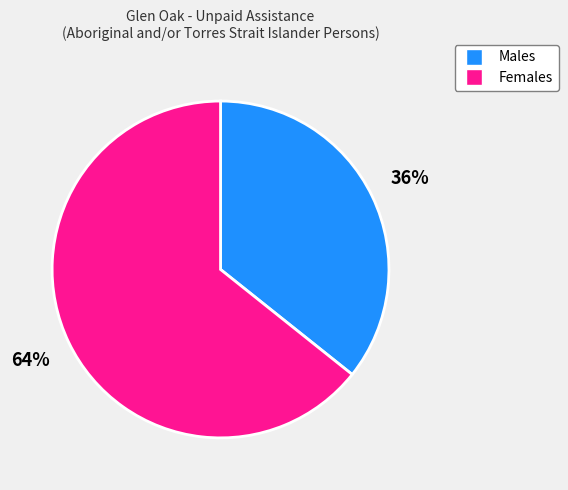

What is the smallest slice in the pie chart?

Males